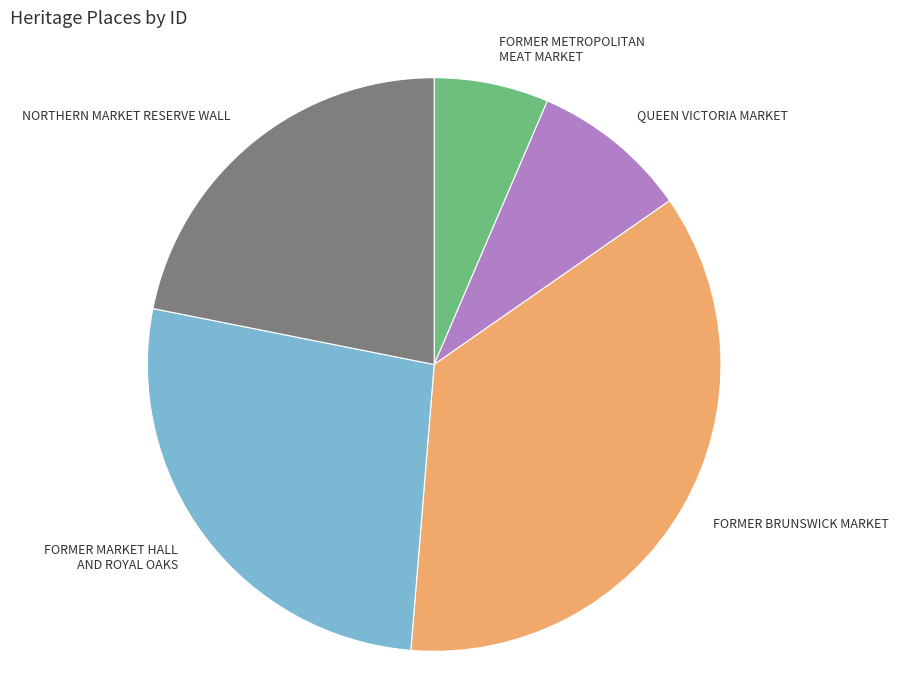

Does any single category account for the majority?

No